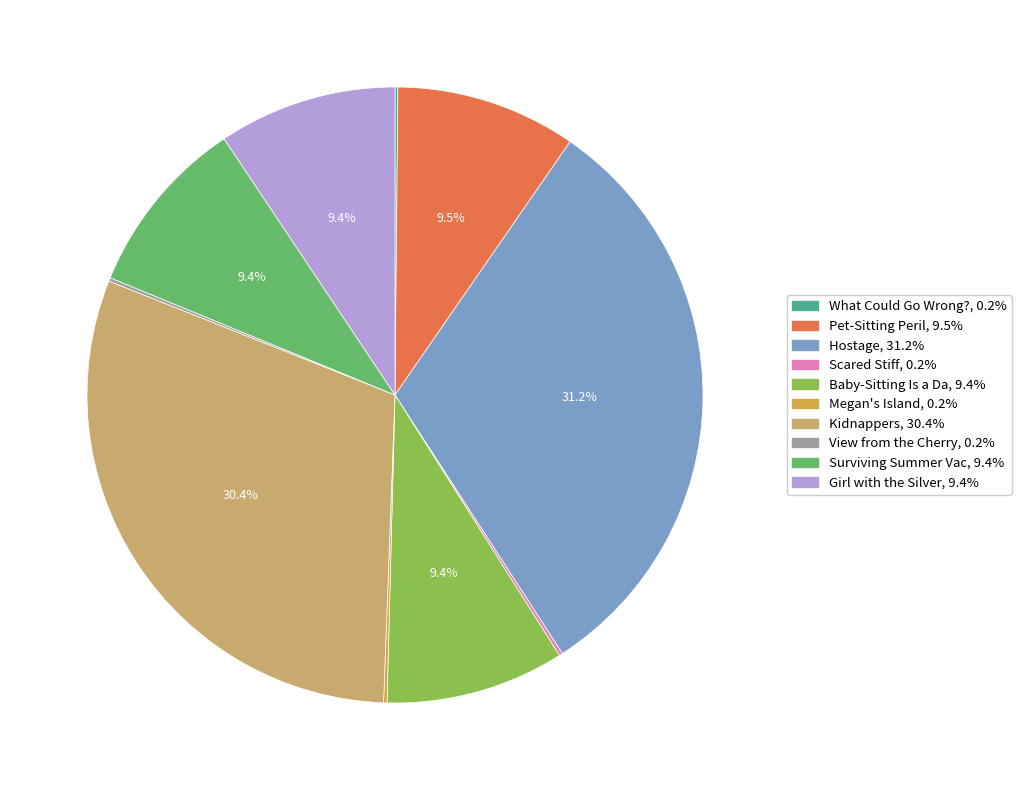

Is there a majority slice in this chart?

No